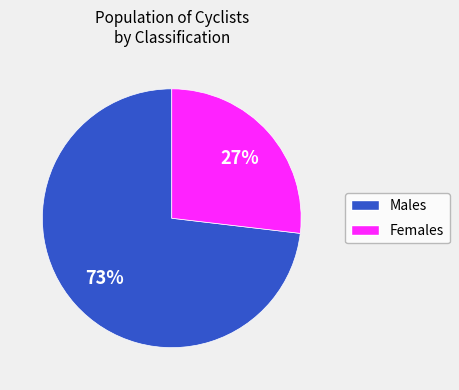

Count the number of slices in the pie.

2